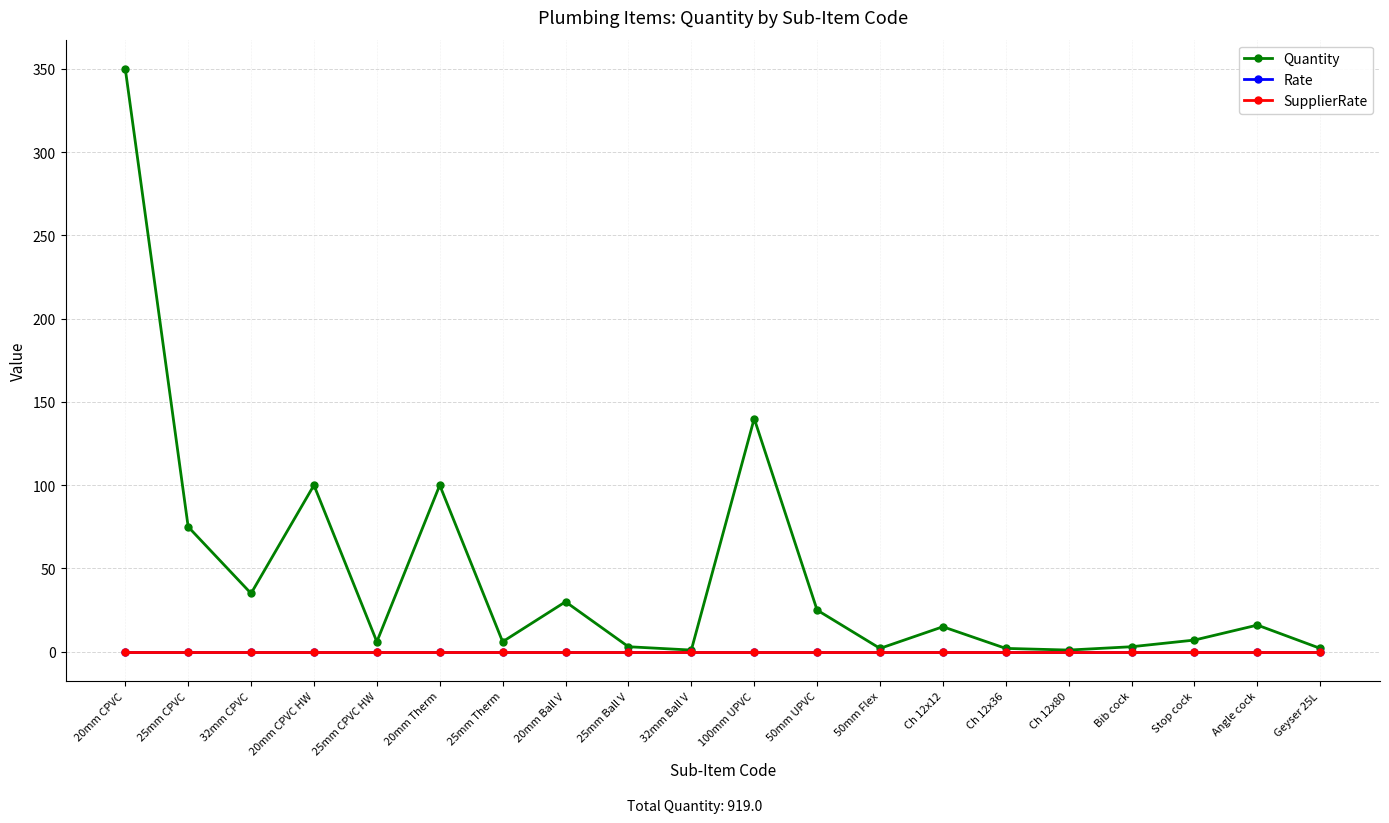

What is the difference between the highest and lowest values at Stop cock?

7